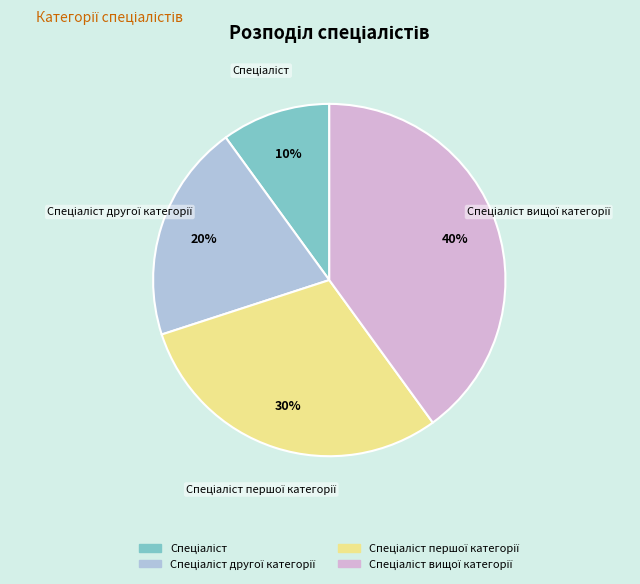

To the nearest percent, what is the difference between the largest and smallest slice percentages?

30%